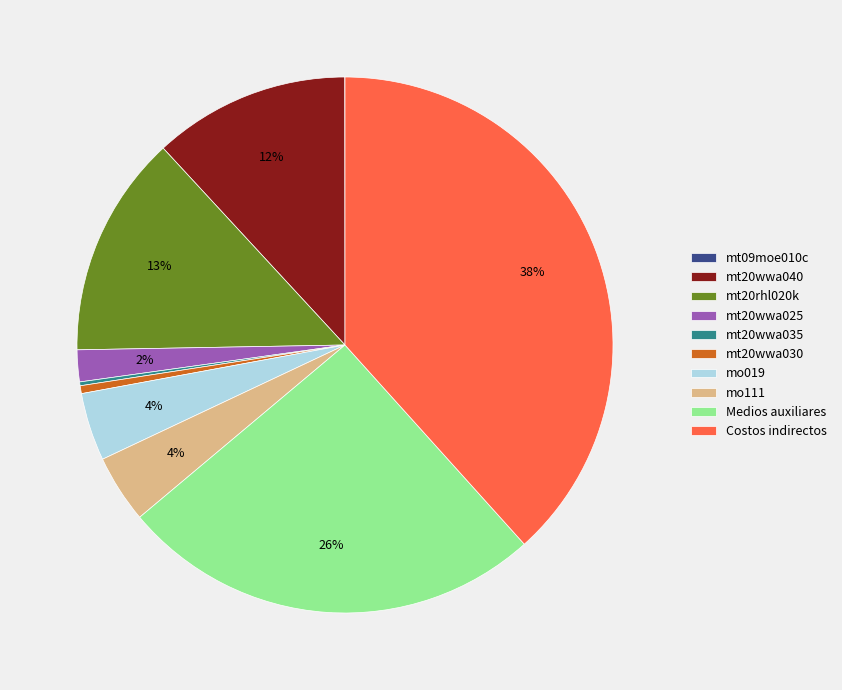

Is it true that Costos indirectos is 49% of the pie?

False